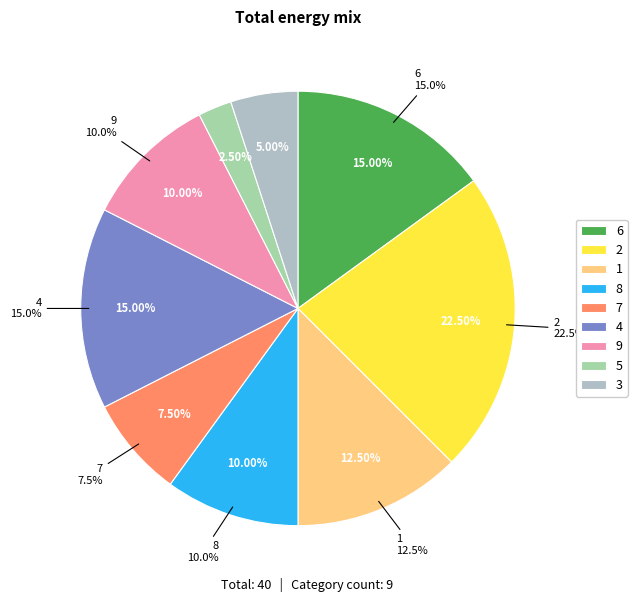

What is the largest slice in the pie chart?

2